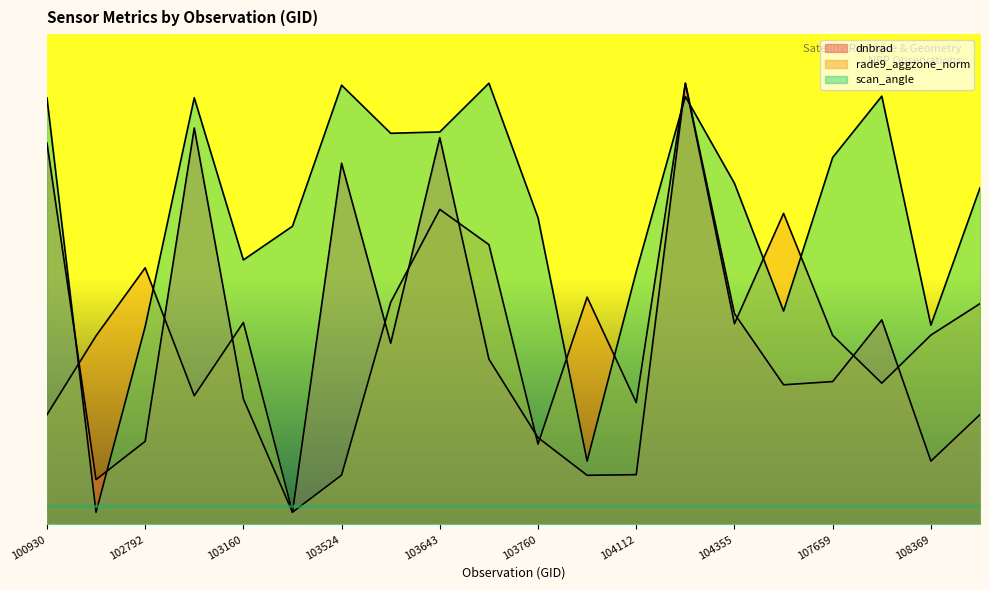

Reading right to left, extract all data points from this chart.

dnbrad: 108542=0.9	108369=0.5	107832=1.7	107659=1.2	104472=1.1	104355=1.7	104346=3.6	104112=0.4	103997=0.4	103760=0.7	103753=1.3	103643=3.2	103634=1.5	103524=2.9	103515=0.1	103160=1.0	102919=3.2	102792=0.7	102671=0.4	100930=3.1
rade9_aggzone_norm: 108542=1.8	108369=1.5	107832=1.2	107659=1.5	104472=2.5	104355=1.6	104346=3.6	104112=1.0	103997=1.9	103760=0.7	103753=2.3	103643=2.6	103634=1.8	103524=0.4	103515=0.1	103160=1.6	102919=1.1	102792=2.1	102671=1.5	100930=0.9
scan_angle: 108542=2.7	108369=1.6	107832=3.5	107659=3.0	104472=1.7	104355=2.8	104346=3.5	104112=2.1	103997=0.5	103760=2.5	103753=3.6	103643=3.2	103634=3.2	103524=3.6	103515=2.4	103160=2.2	102919=3.5	102792=1.6	102671=0.1	100930=3.5